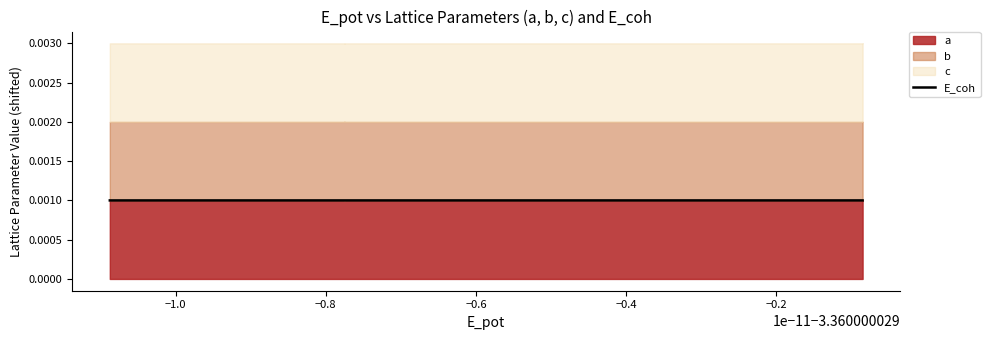

The value at −0.2 is 0.0. True or false?

False